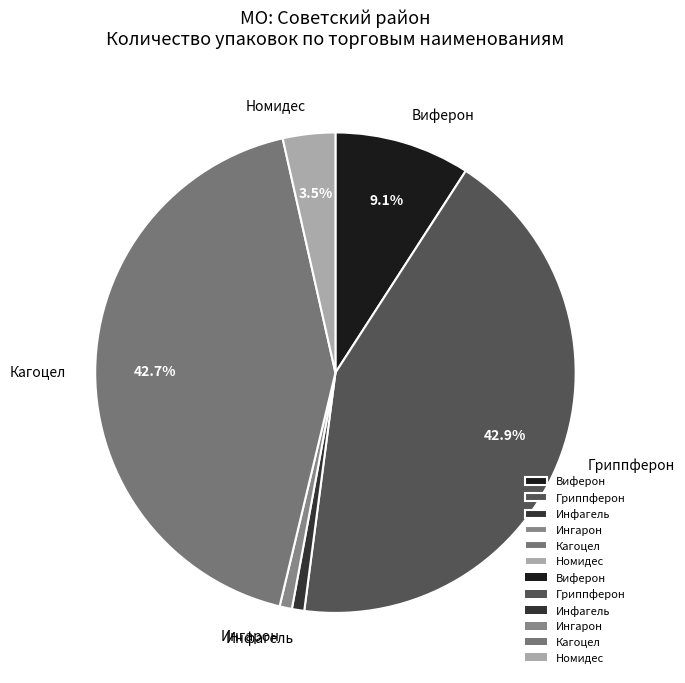

Is there a majority slice in this chart?

No